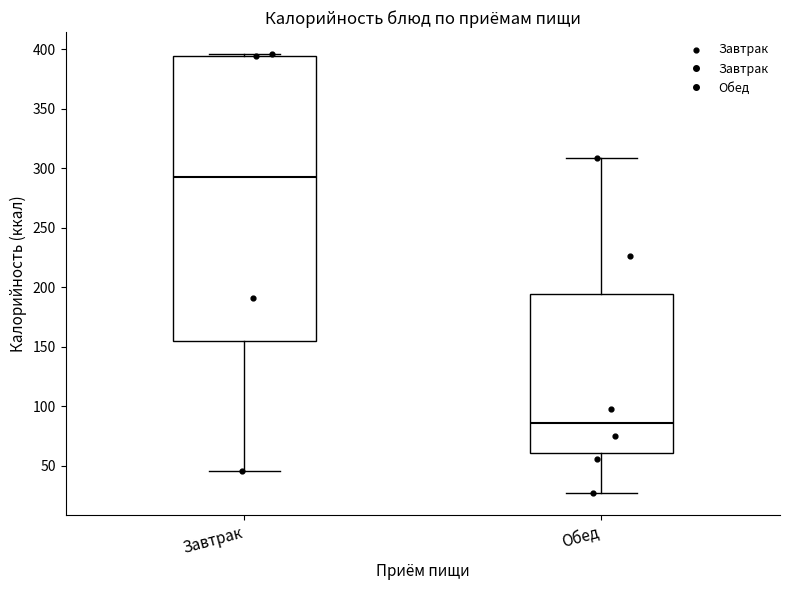

Reading left to right, transcribe this box plot: for each box, give where its median line is, the range the box spans, and where its two whiskers end, as read against the y-axis. The values are not printed on the chart, so give them approximately, as read against the axis.

Завтрак: median 295, box 155 to 395, whiskers 45 to 395
Обед: median 85, box 60 to 195, whiskers 25 to 310